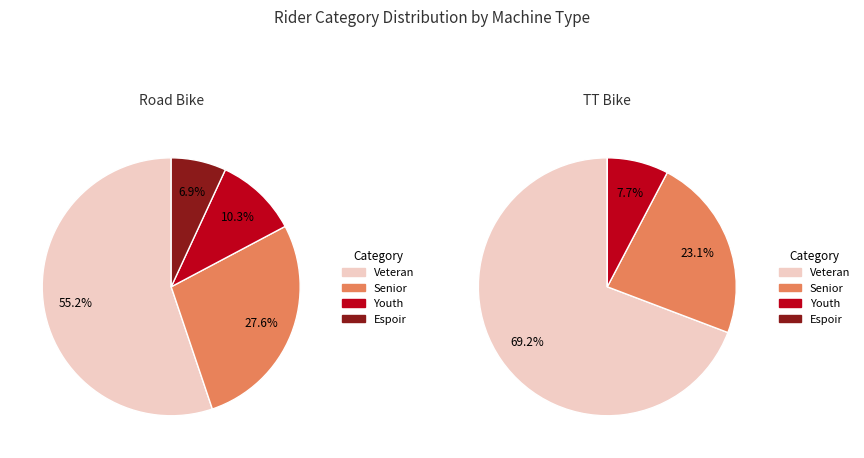

To the nearest percent, what is the combined percentage of Road Bike and TT Bike?

100%